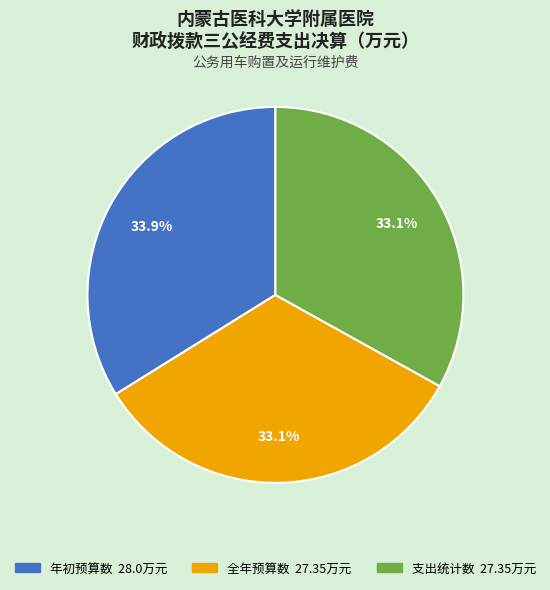

What is the ratio of the value at 支出统计数 to the value at 年初预算数?

1.0